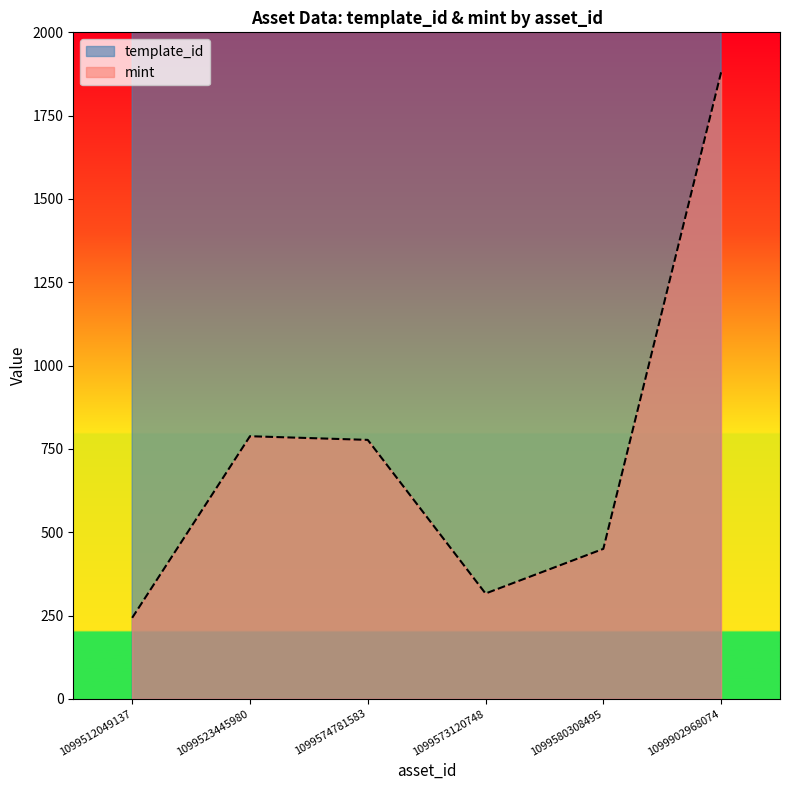

Reading left to right, extract all data points from this chart.

template_id: 17283	73931	338950	339228	359784	742319
mint: 243	788	777	316	450	1880